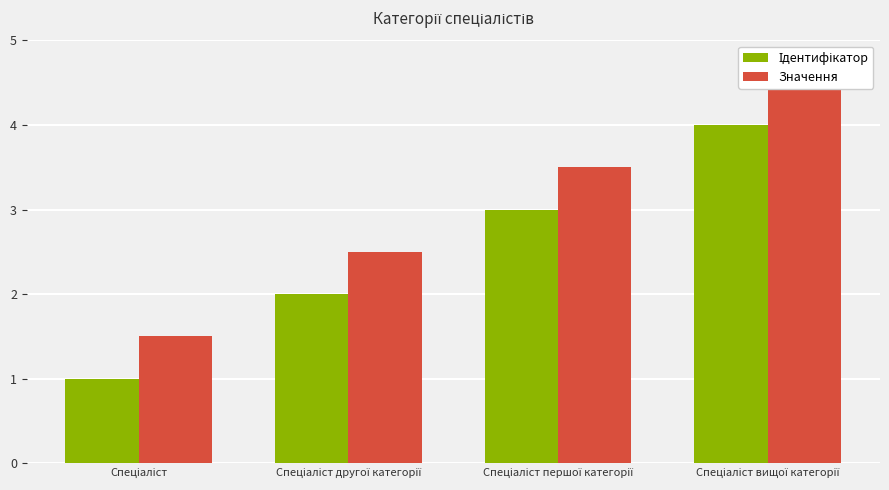

Reading left to right, transcribe all the data shown in this chart.

Ідентифікатор: Спеціаліст=1.0	Спеціаліст другої категорії=2.0	Спеціаліст першої категорії=3.0	Спеціаліст вищої категорії=4.0
Значення: Спеціаліст=1.5	Спеціаліст другої категорії=2.5	Спеціаліст першої категорії=3.5	Спеціаліст вищої категорії=4.5